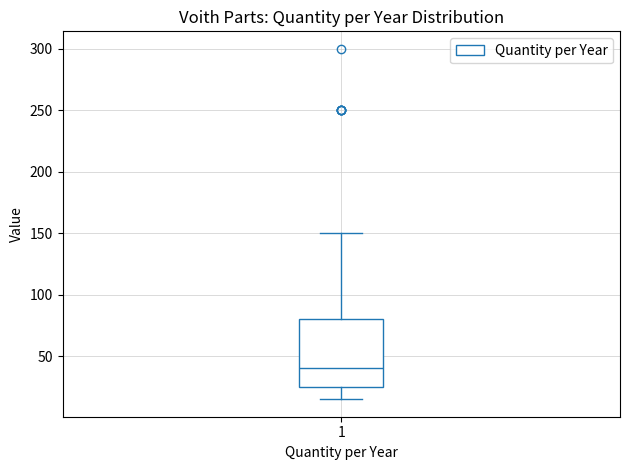

Where is the upper edge of the box at x = 1 on the y-axis? The values are not printed on the chart, so give them approximately, as read against the axis.

80